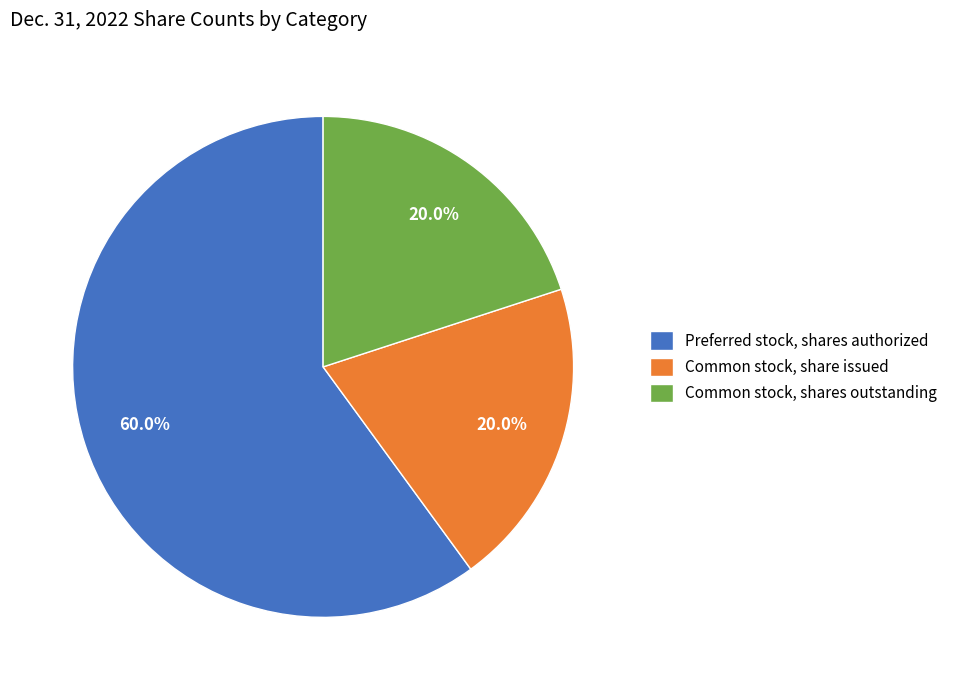

To the nearest percent, what is the difference between the largest and smallest slice percentages?

40%